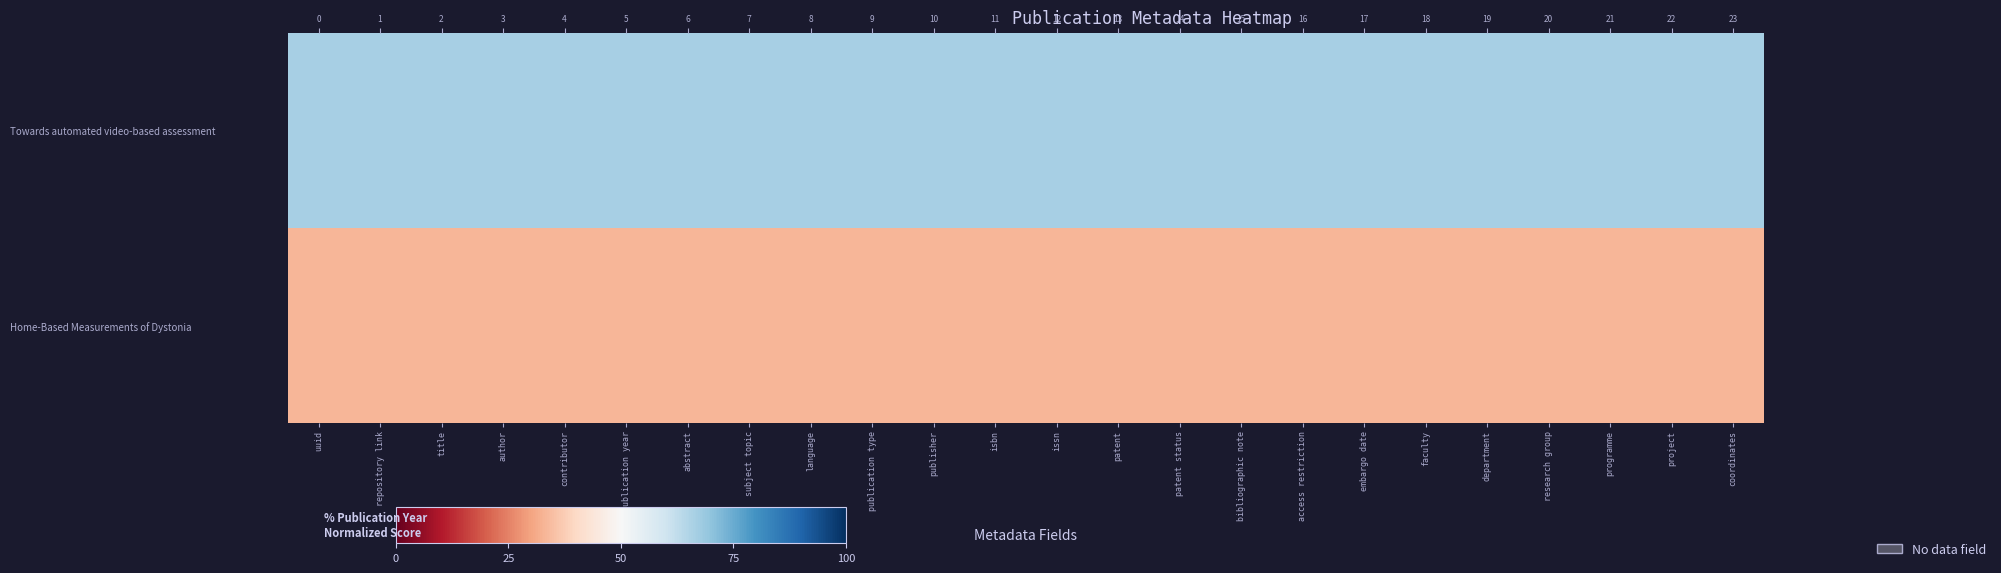

What is the sum of the Home-Based Measurements of Dystonia values at department and project?

66.7